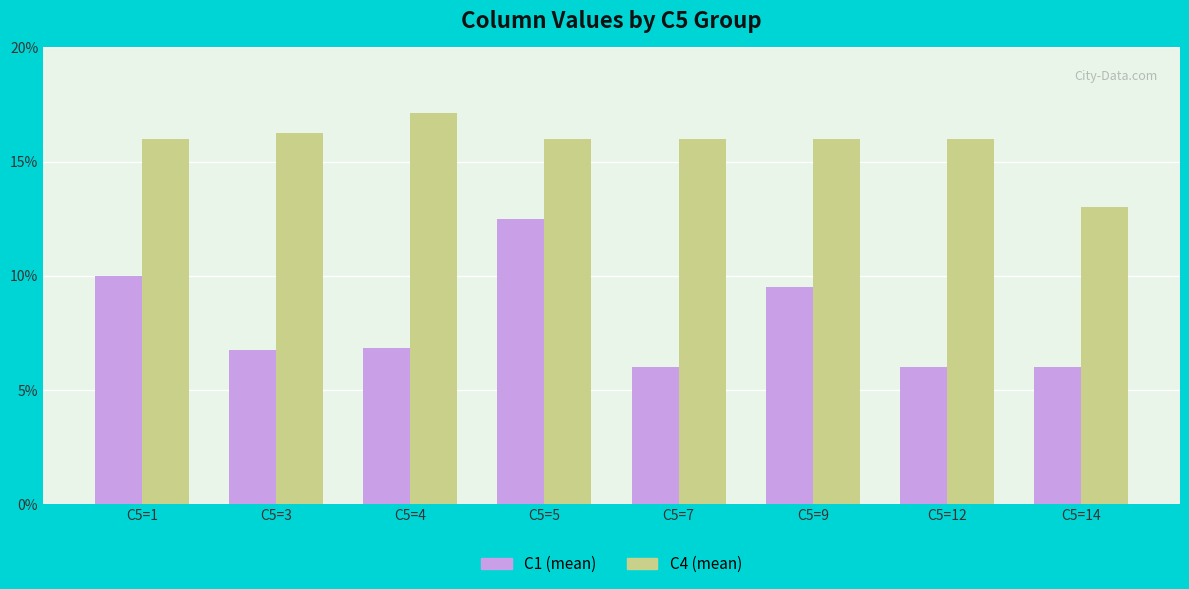

At which category is the sum across all series the highest?

C5=5